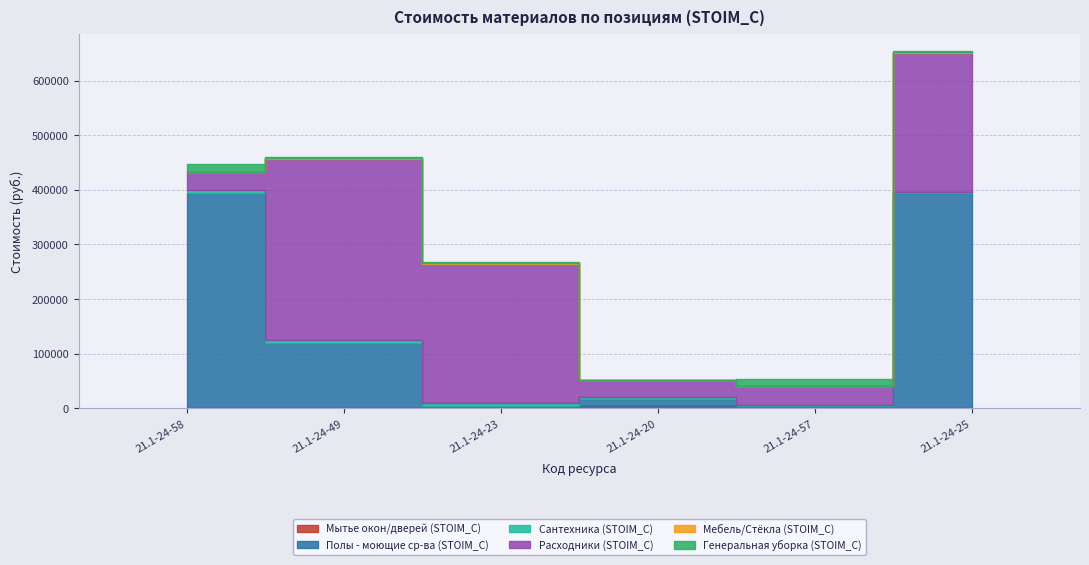

Which series has the largest range (max minus min)?

Полы - моющие ср-ва (STOIM_C)